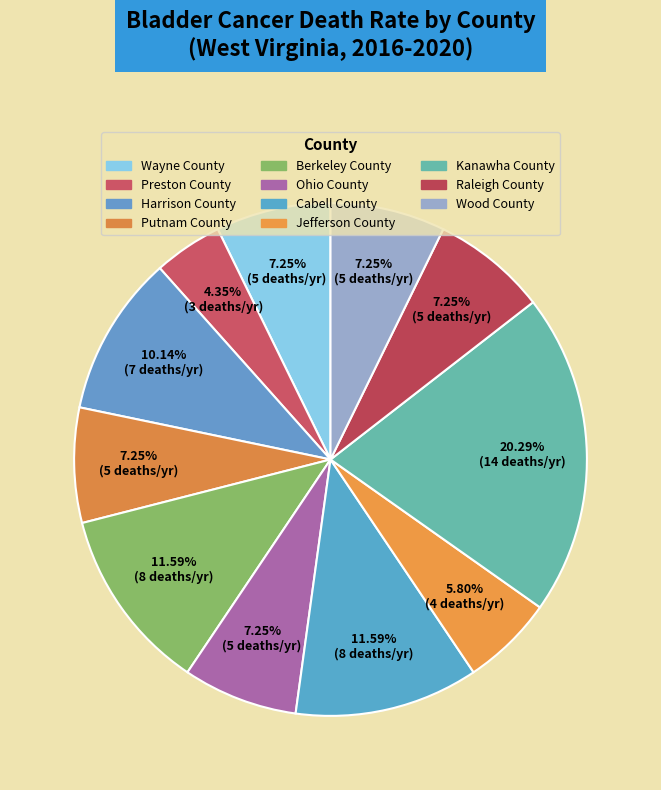

To the nearest percent, what is the combined percentage of Jefferson County and Putnam County?

13%